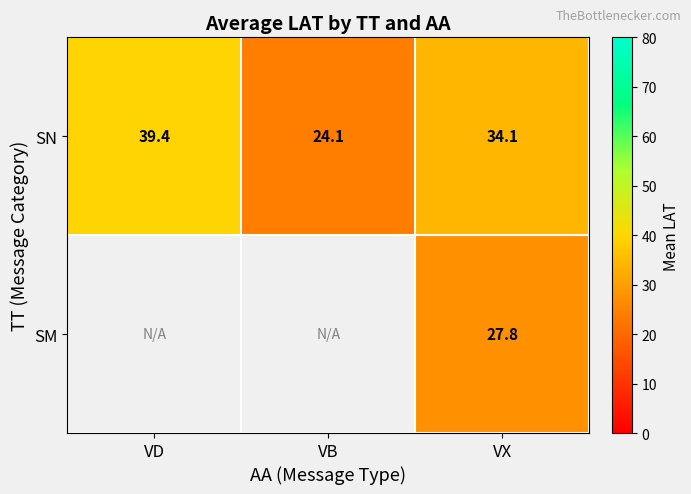

At which label does SN first exceed 34?

VD